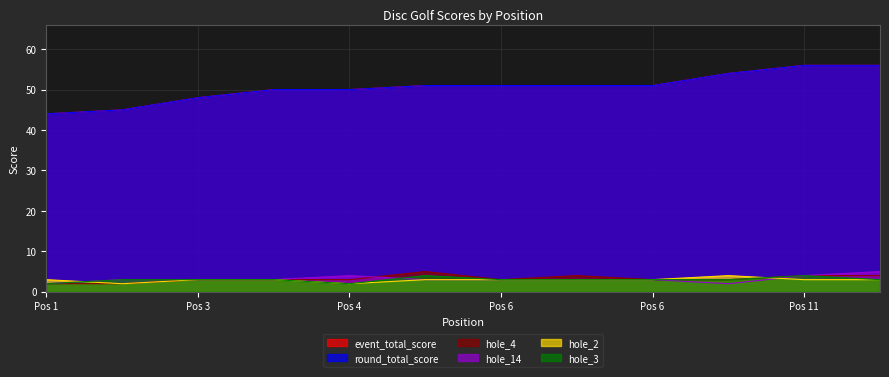

Does the chart have visible grid lines?

Yes